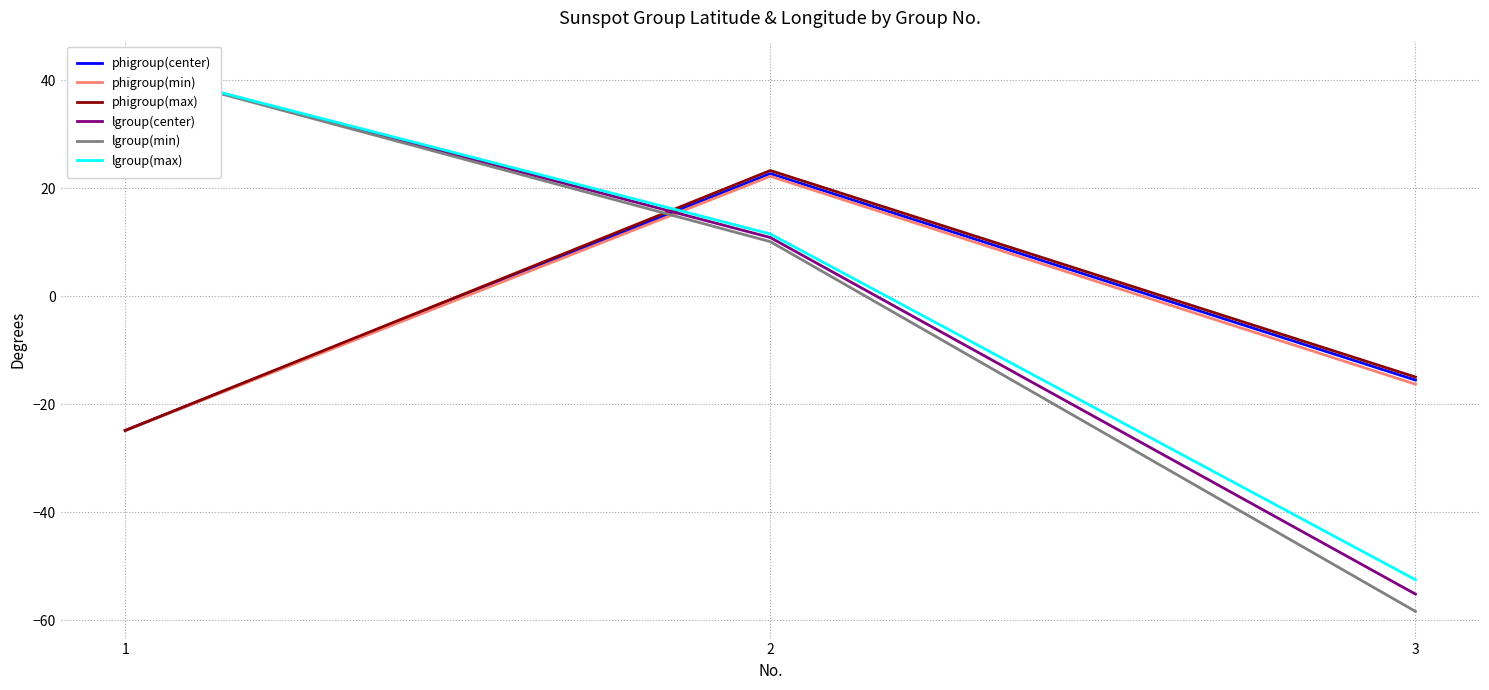

Does the chart have visible grid lines?

Yes